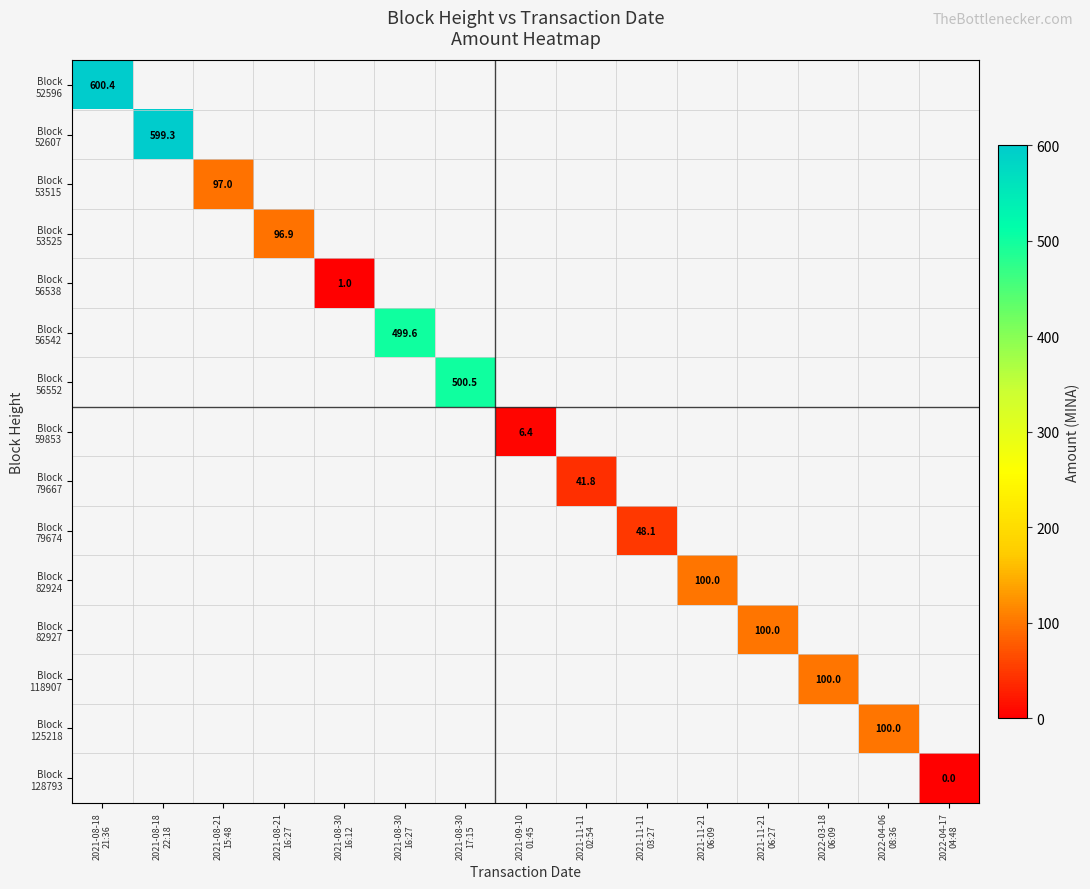

Which category has the highest value across all series?

2021-08-18
21:36